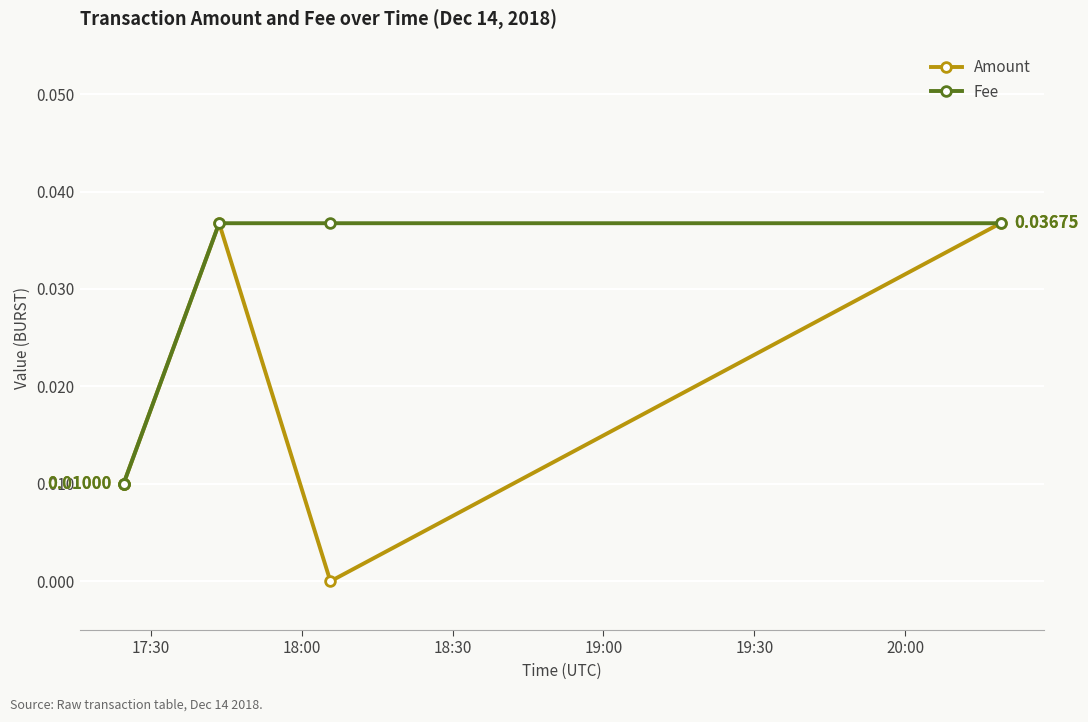

Rank the series at 19:00 from highest to lowest value.

Fee, Amount